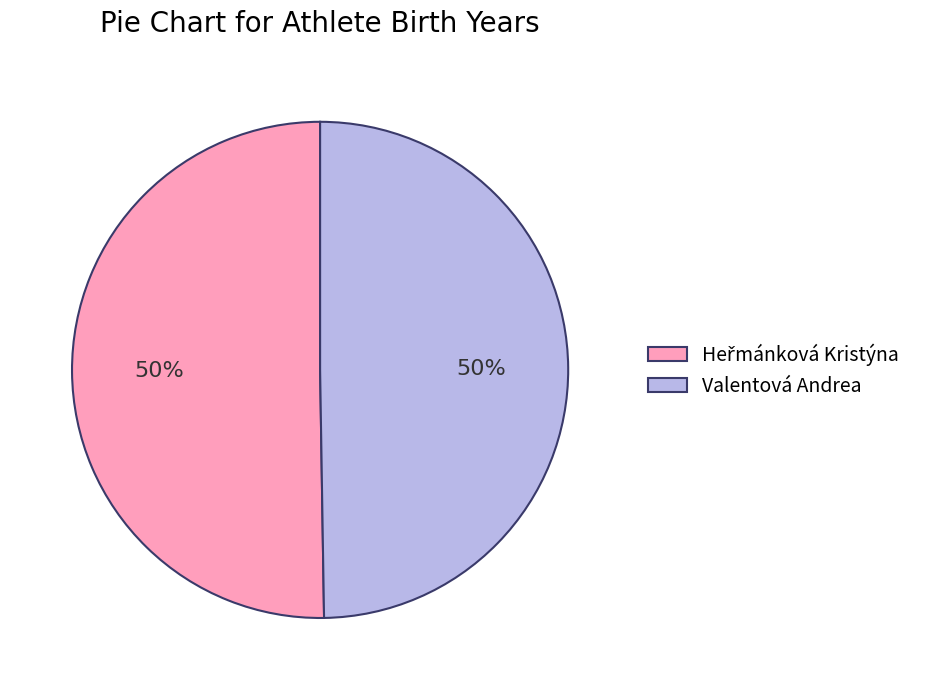

Is it true that Valentová Andrea is 50% of the pie?

True